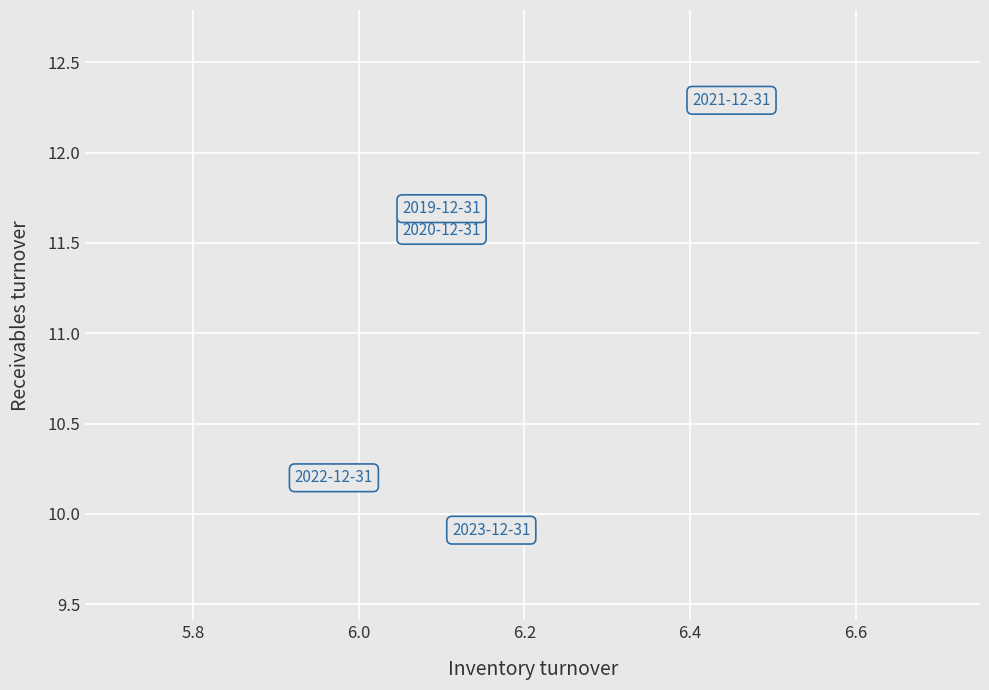

What Y value in the scatter plot is closest to 11?

11.6